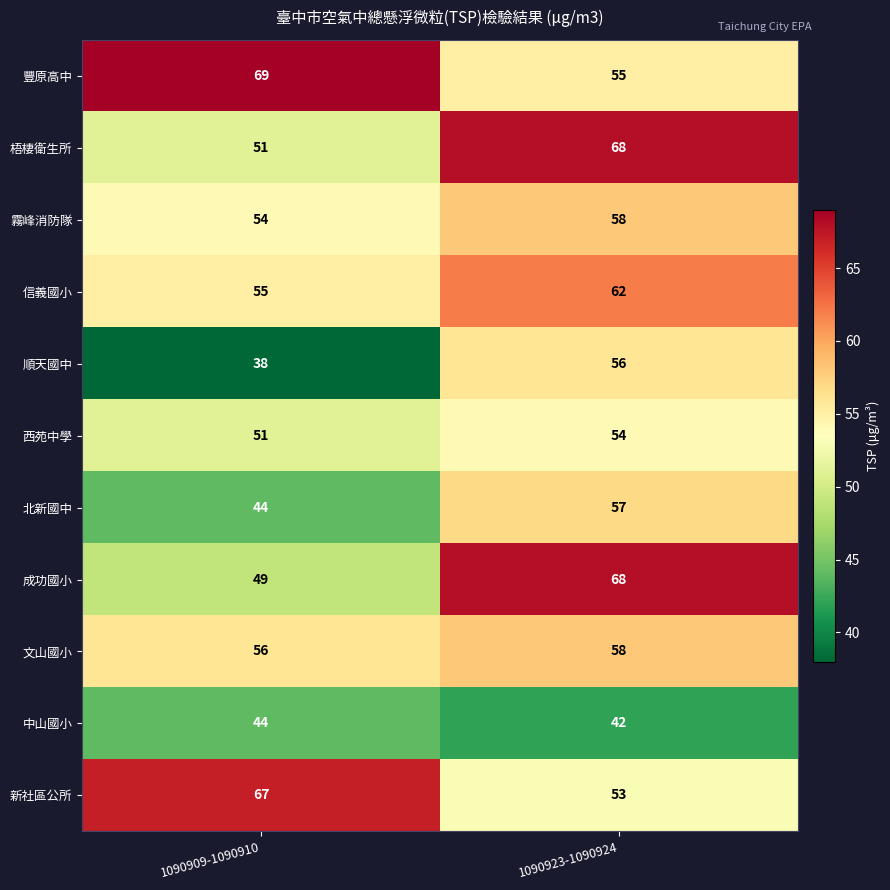

At which category is the sum across all series the highest?

1090923-1090924